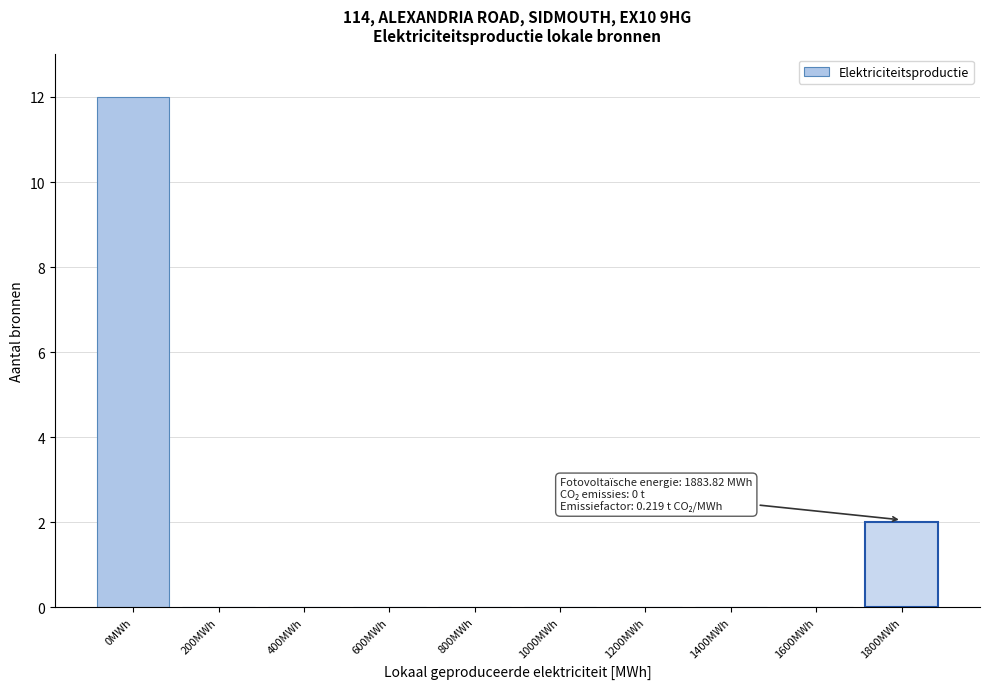

Reading right to left, list all the values displayed in this chart.

1800MWh=2	1600MWh=0	1400MWh=0	1200MWh=0	1000MWh=0	800MWh=0	600MWh=0	400MWh=0	200MWh=0	0MWh=12